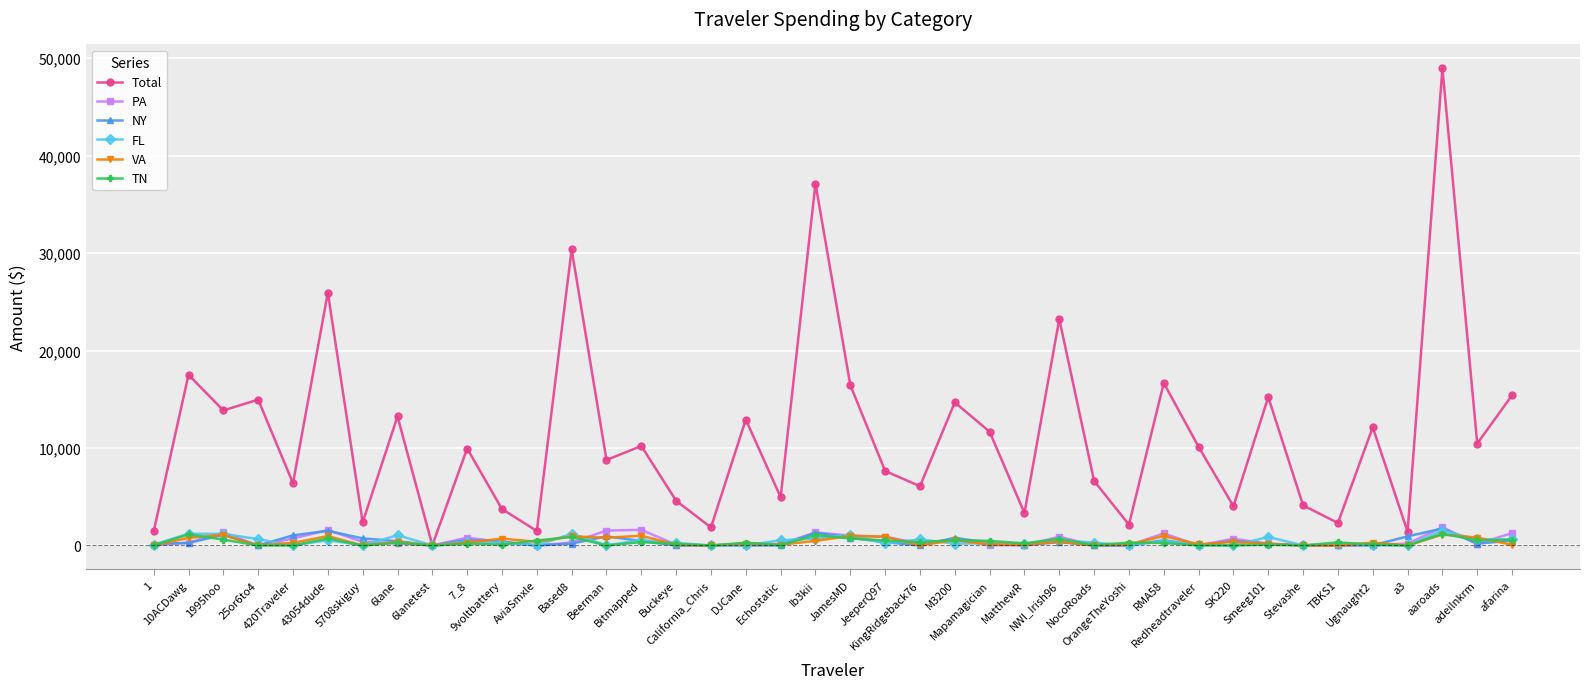

Which series has the largest range (max minus min)?

Total